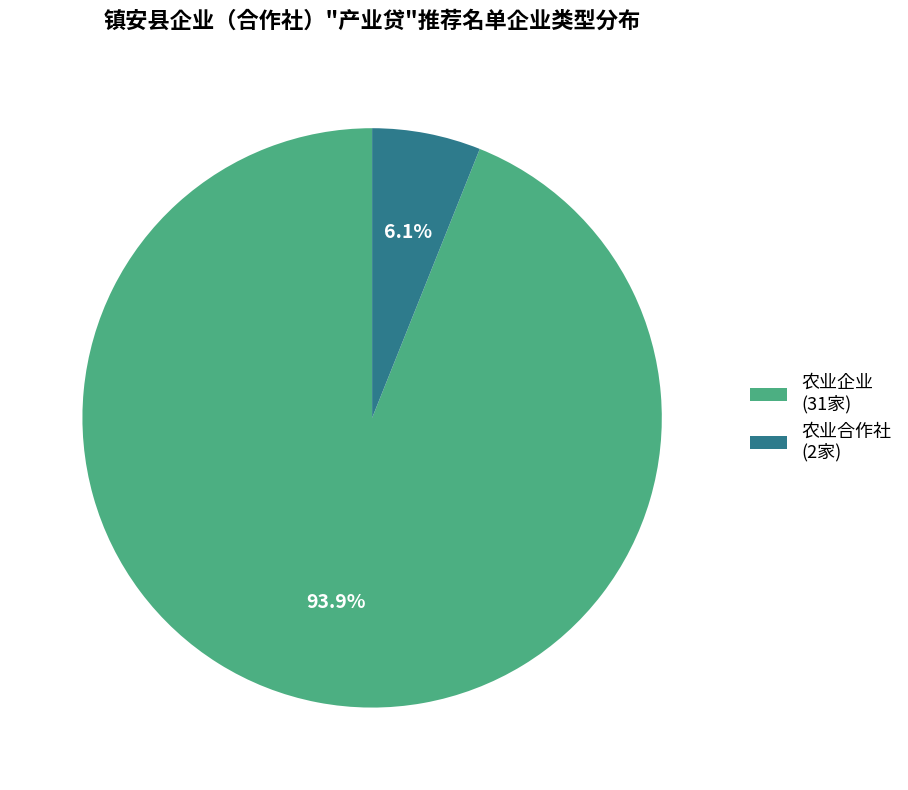

True or false: 农业企业 accounts for 86% of the total.

False